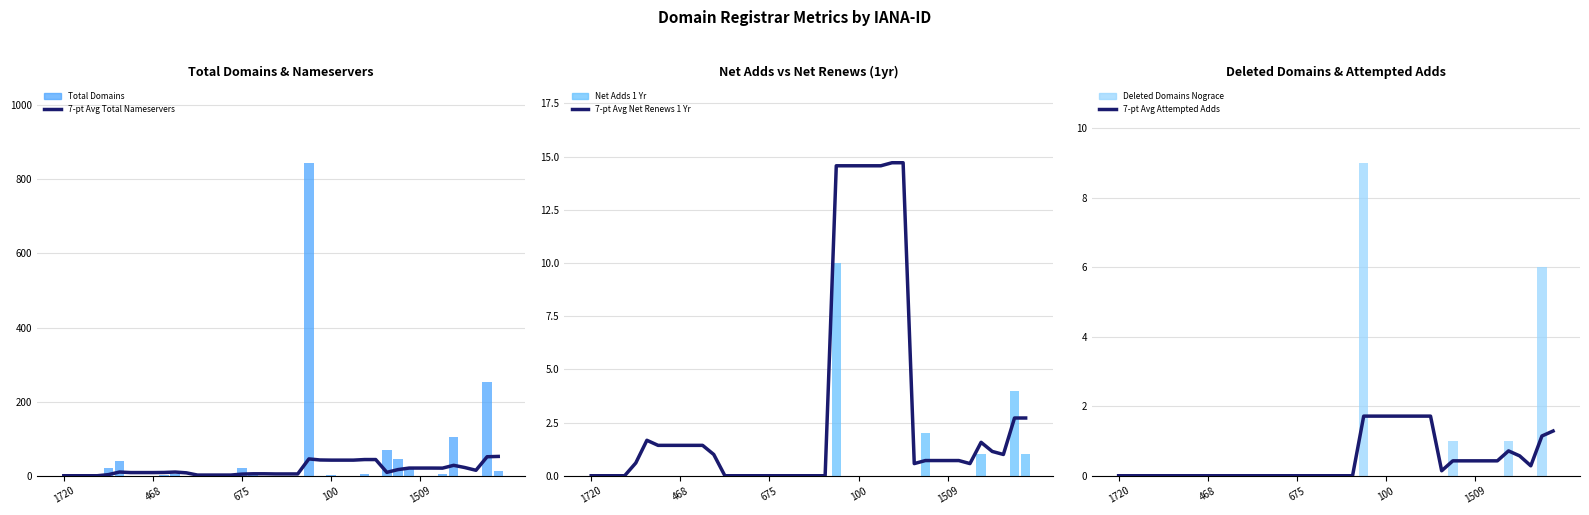

Rank the series by their maximum value, from highest to lowest.

Total Domains, 7-pt Avg Total Nameservers, 7-pt Avg Net Renews 1 Yr, Net Adds 1 Yr, Deleted Domains Nograce, 7-pt Avg Attempted Adds